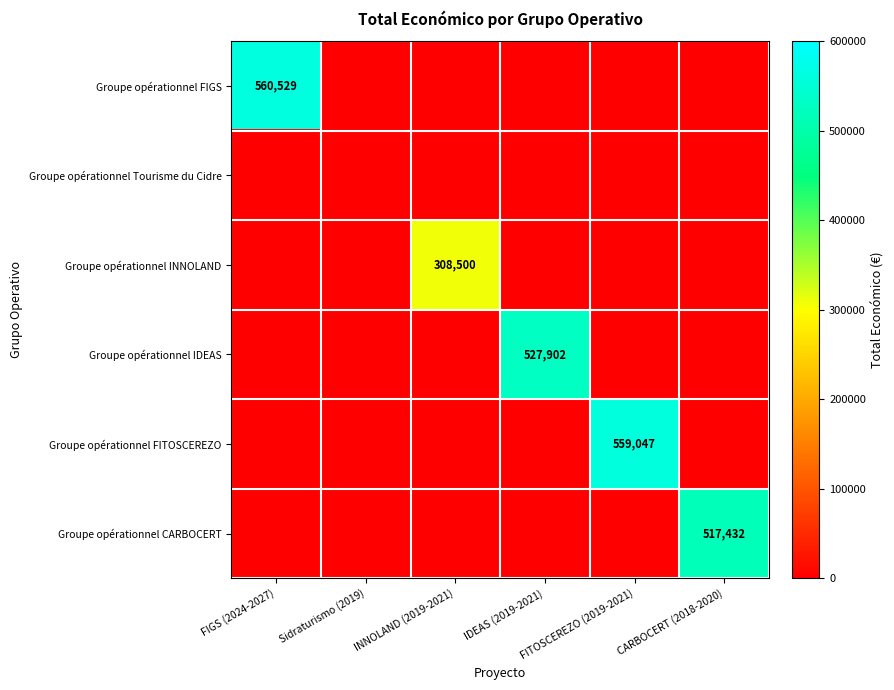

Which series has the widest spread of values?

Groupe opérationnel FIGS